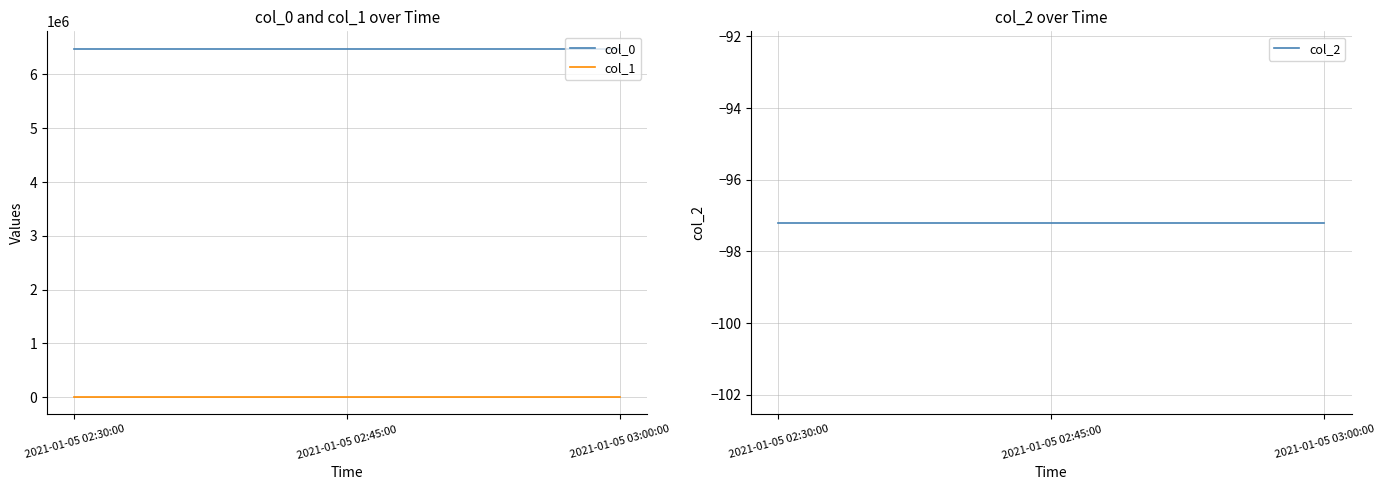

What position from the left is 2021-01-05 02:30:00?

1